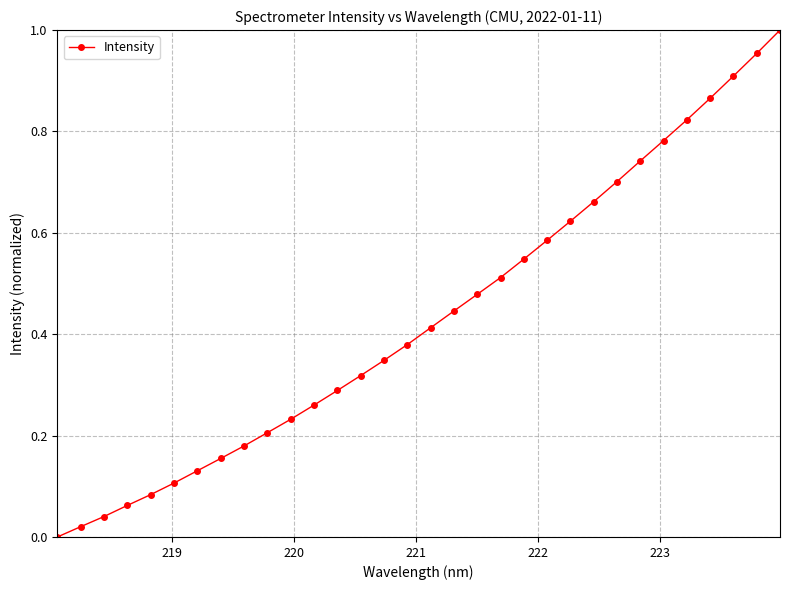

What is the sum of all values?

13.9